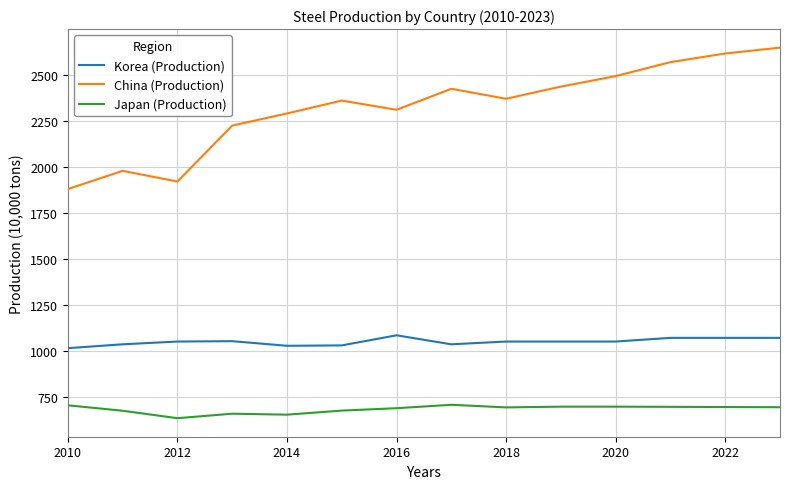

True or false: Japan (Production) and Korea (Production) cross at least once.

False